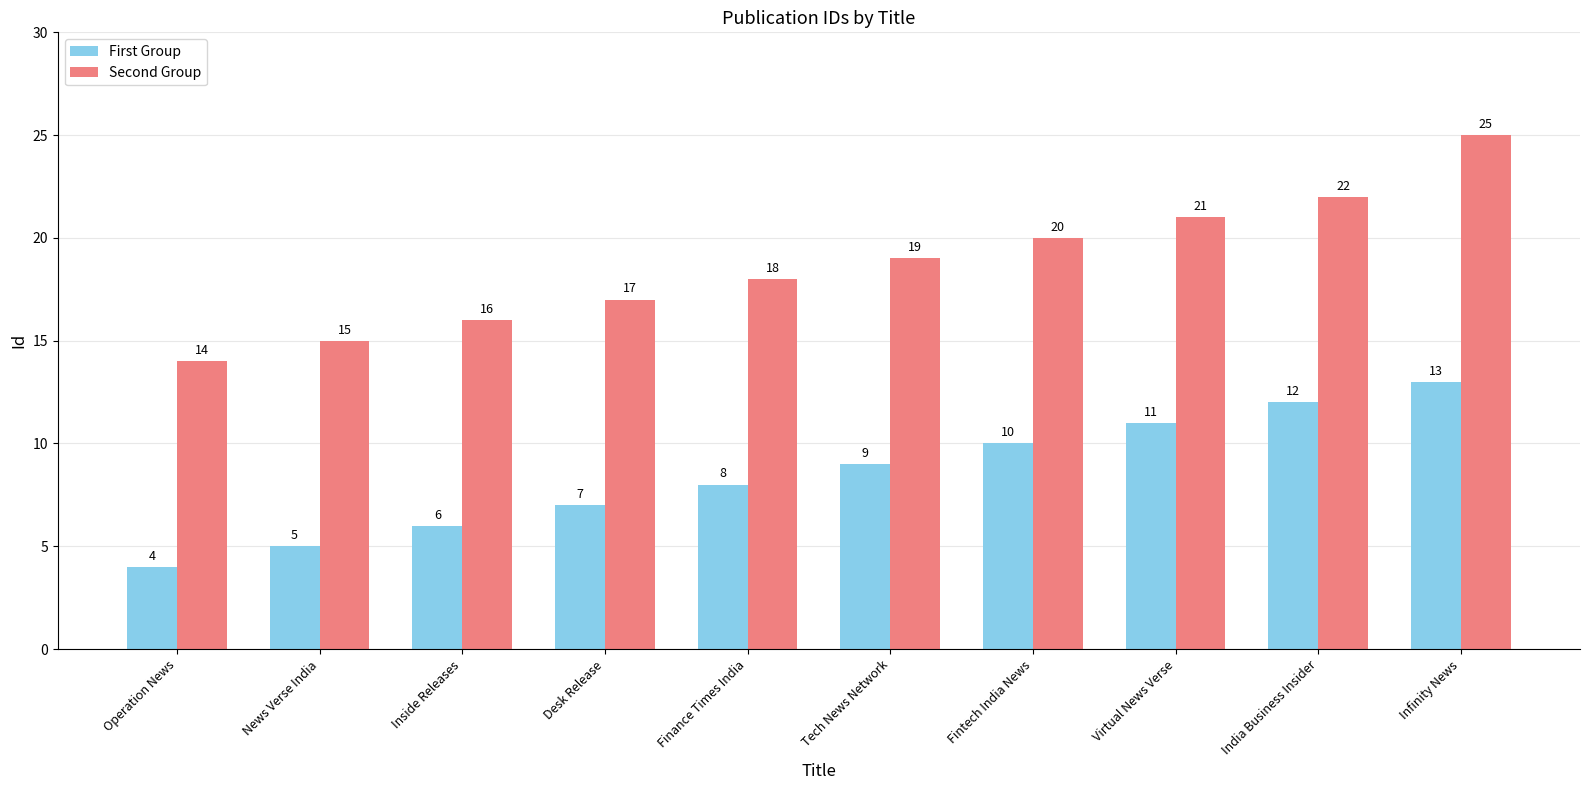

Is the value of First Group at Finance Times India greater than the value of Second Group at Finance Times India?

No